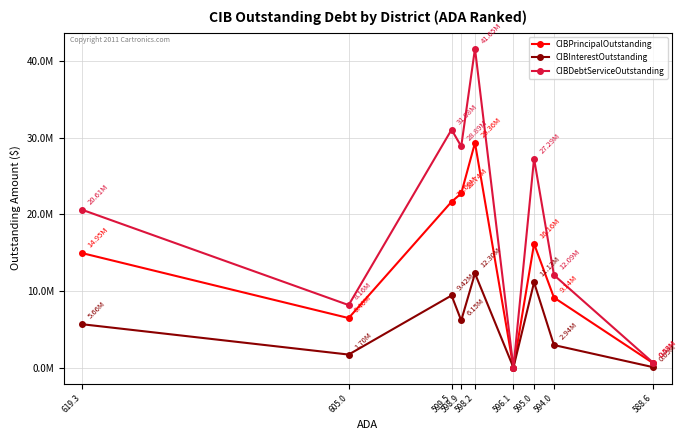

Which series changed the most between 598.2 and 595.0?

CIBDebtServiceOutstanding